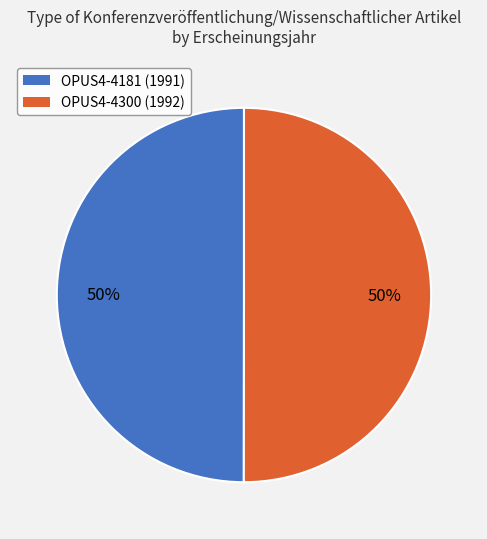

Do OPUS4-4300 (1992) and OPUS4-4181 (1991) together represent more than half of the pie?

Yes